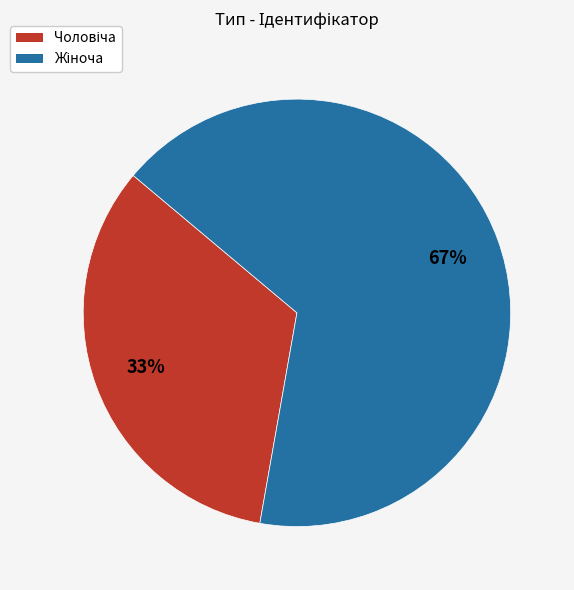

To the nearest percent, what is the average slice percentage?

50%